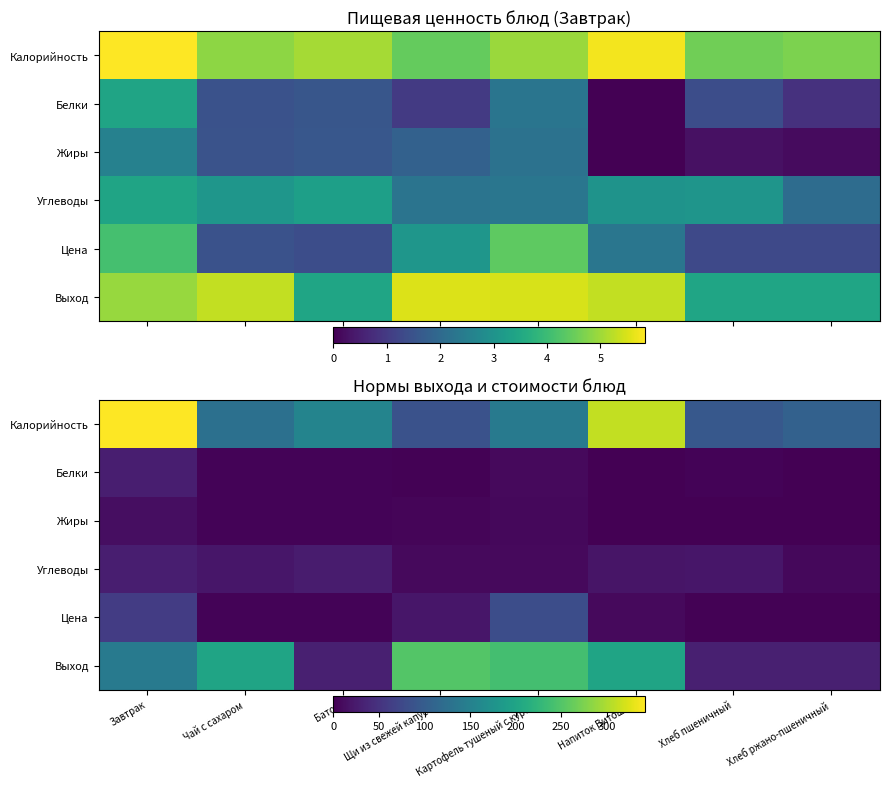

What is the spread (max minus min) of values at Батон?

150.9